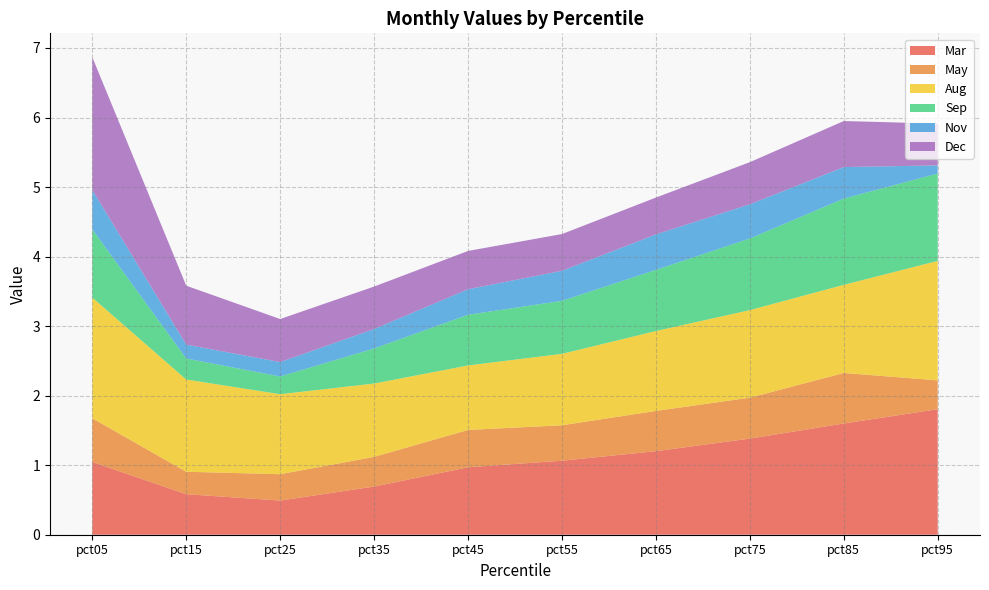

Reading left to right, what are all the values shown in this chart?

Mar: pct05=1.0	pct15=0.6	pct25=0.5	pct35=0.7	pct45=1.0	pct55=1.1	pct65=1.2	pct75=1.4	pct85=1.6	pct95=1.8
May: pct05=0.6	pct15=0.3	pct25=0.4	pct35=0.4	pct45=0.5	pct55=0.5	pct65=0.6	pct75=0.6	pct85=0.7	pct95=0.4
Aug: pct05=1.7	pct15=1.3	pct25=1.2	pct35=1.1	pct45=0.9	pct55=1.0	pct65=1.1	pct75=1.3	pct85=1.3	pct95=1.7
Sep: pct05=1.0	pct15=0.3	pct25=0.3	pct35=0.5	pct45=0.7	pct55=0.8	pct65=0.9	pct75=1.0	pct85=1.2	pct95=1.3
Nov: pct05=0.6	pct15=0.2	pct25=0.2	pct35=0.3	pct45=0.4	pct55=0.4	pct65=0.5	pct75=0.5	pct85=0.5	pct95=0.1
Dec: pct05=1.9	pct15=0.8	pct25=0.6	pct35=0.6	pct45=0.6	pct55=0.5	pct65=0.5	pct75=0.6	pct85=0.7	pct95=0.6